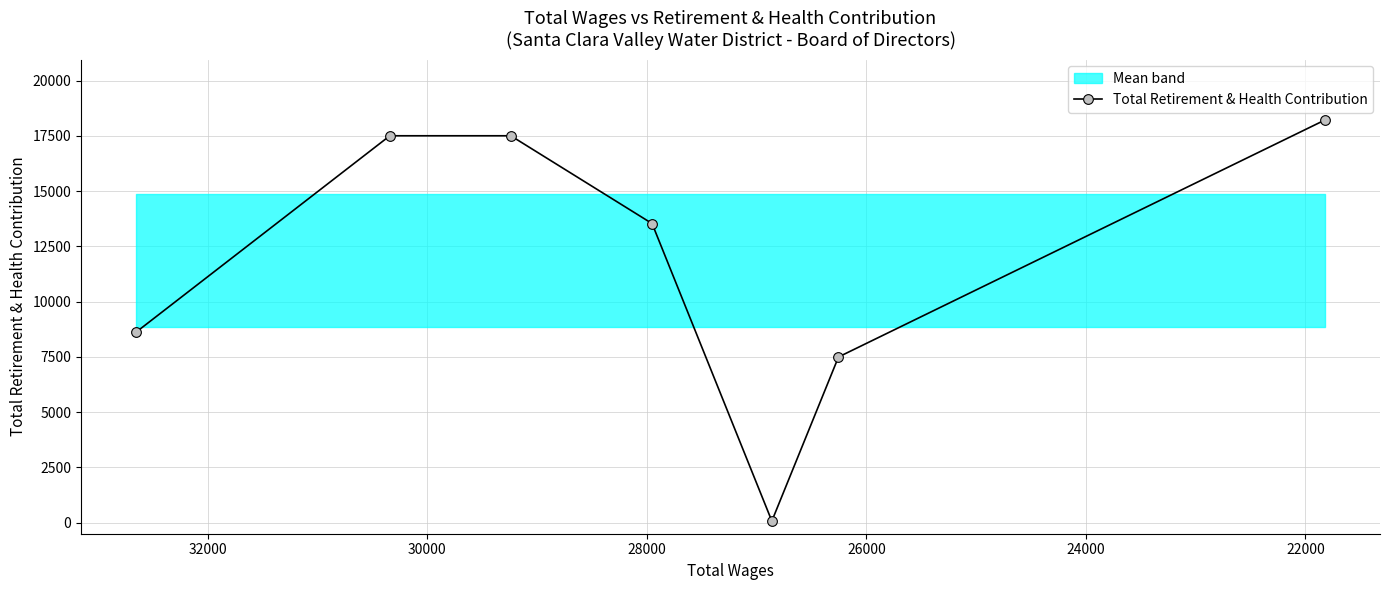

True or false: the data shows 6087 at 22000.

False